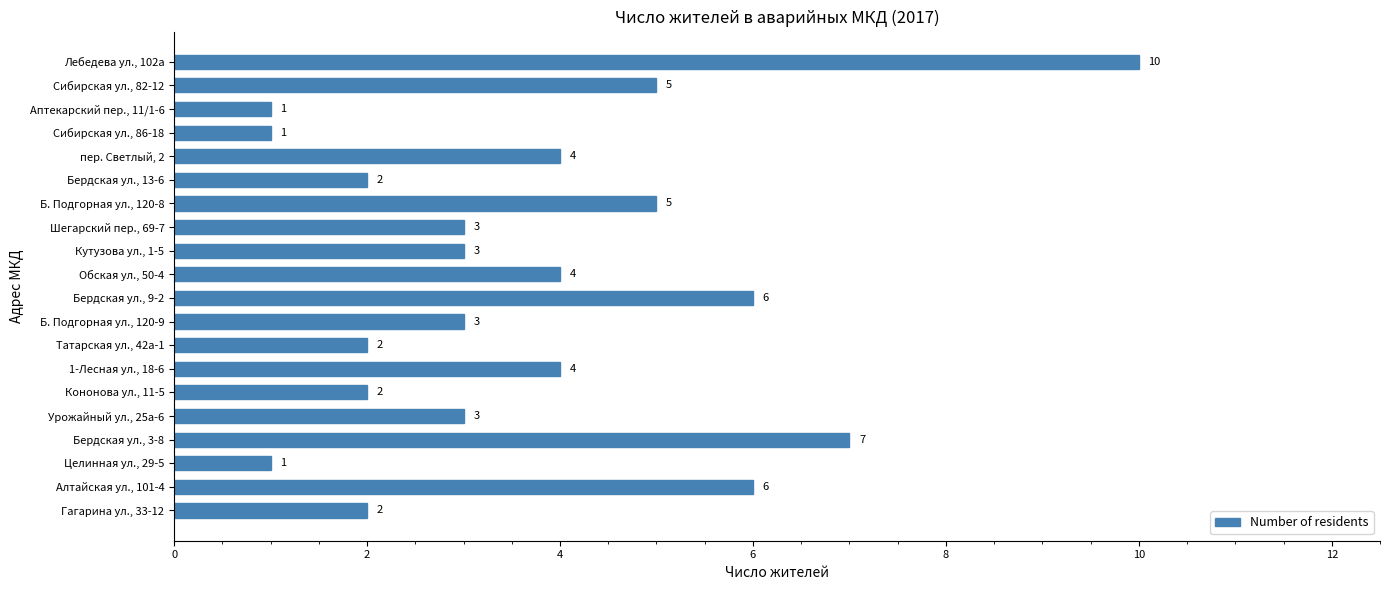

How many series are shown in this chart?

1